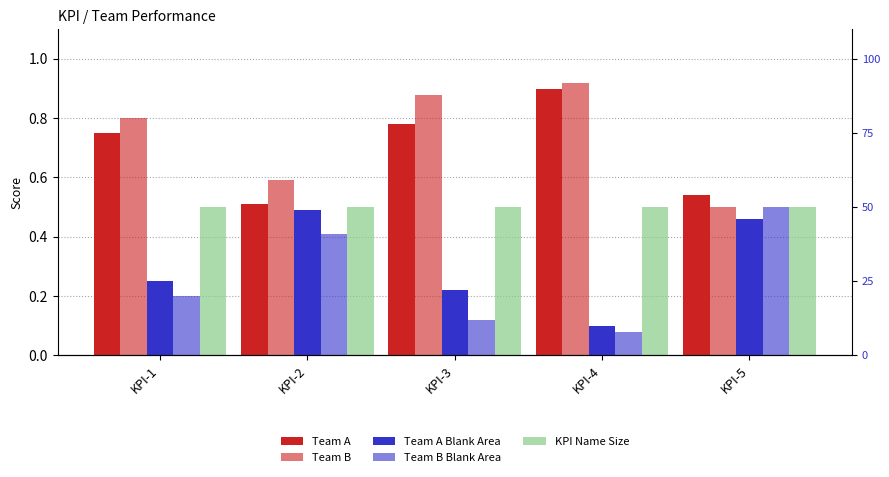

What value does the Team A series have at KPI-2?

0.5